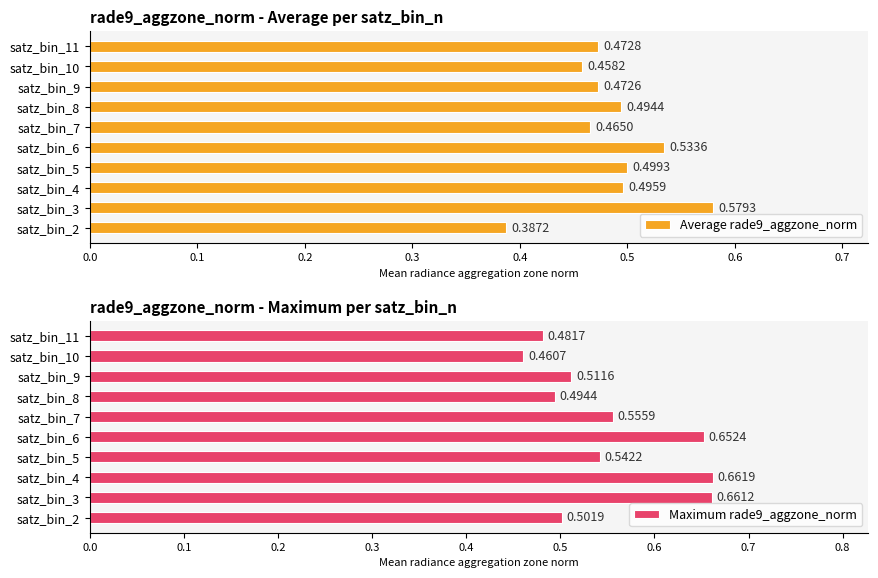

Rank the categories by Maximum rade9_aggzone_norm value from highest to lowest.

satz_bin_4, satz_bin_3, satz_bin_6, satz_bin_7, satz_bin_5, satz_bin_9, satz_bin_2, satz_bin_8, satz_bin_11, satz_bin_10